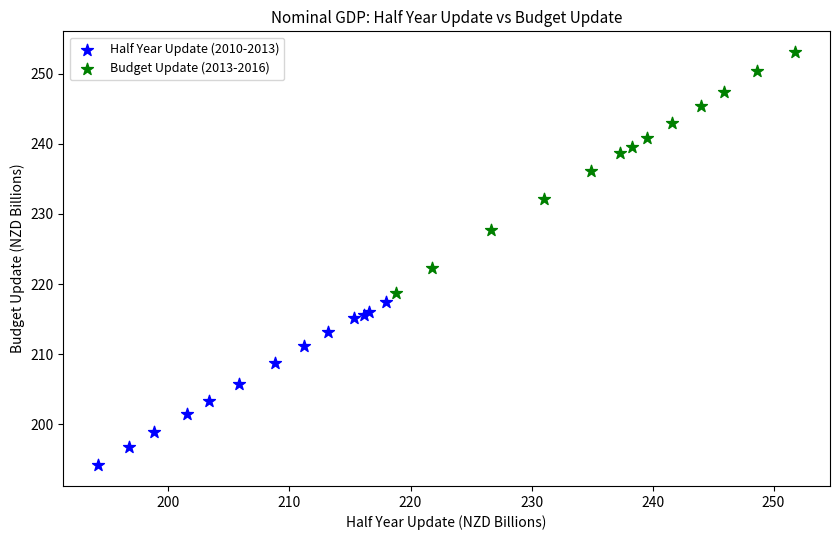

Which series reaches the maximum Y coordinate?

Budget Update (2013-2016)